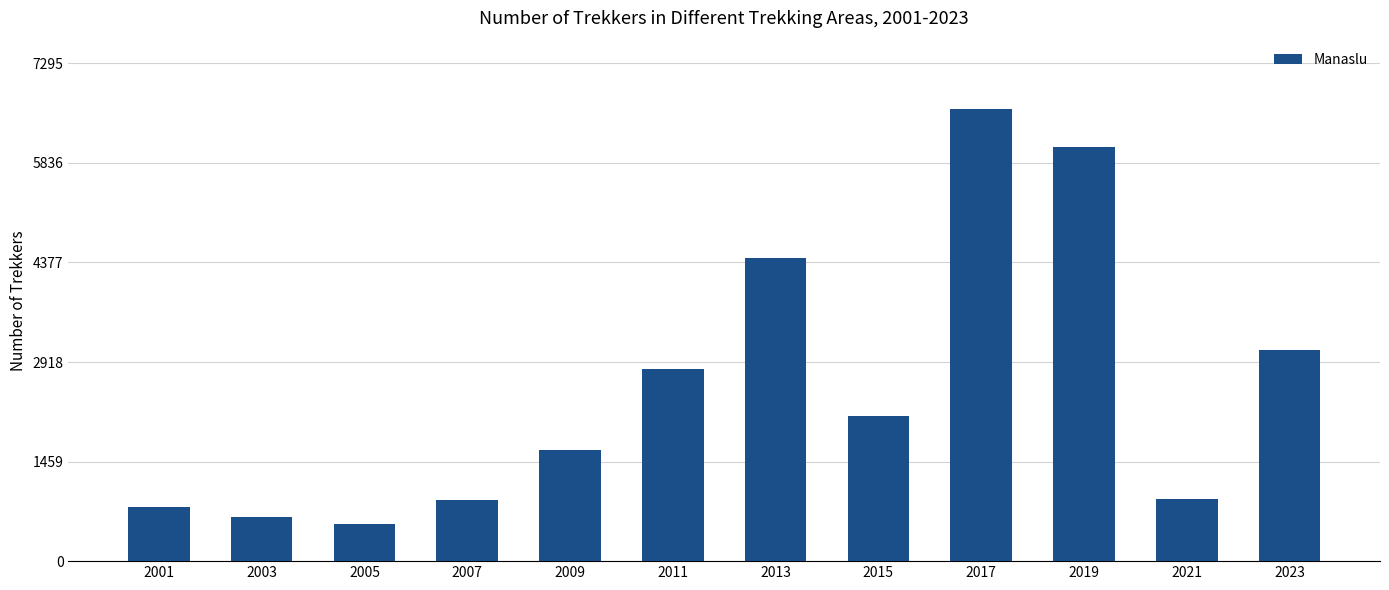

Approximately how many times larger is the value at 2015 compared to 2013?

0.5